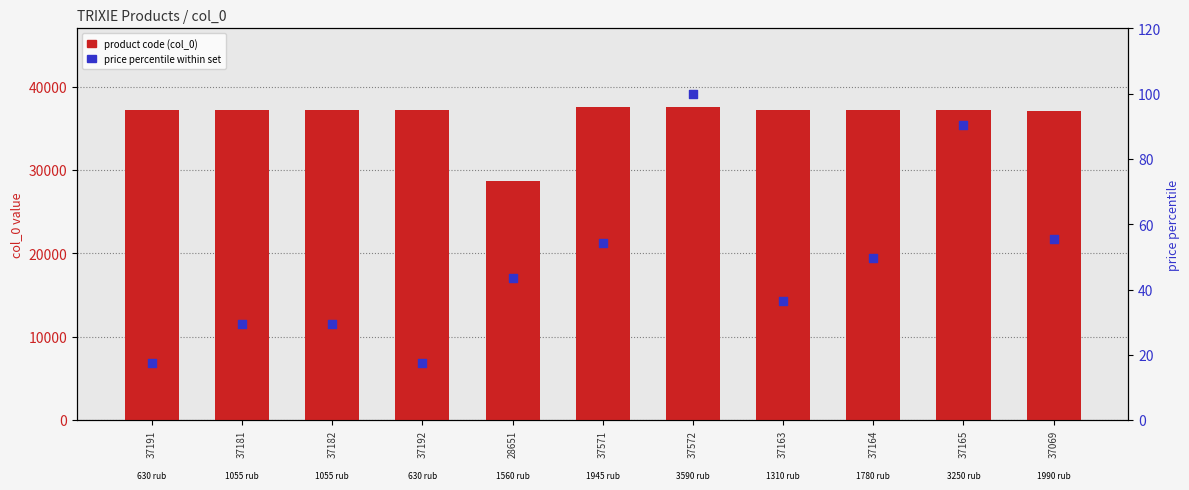

What are all the series names shown in the legend?

product code (col_0), price percentile within set